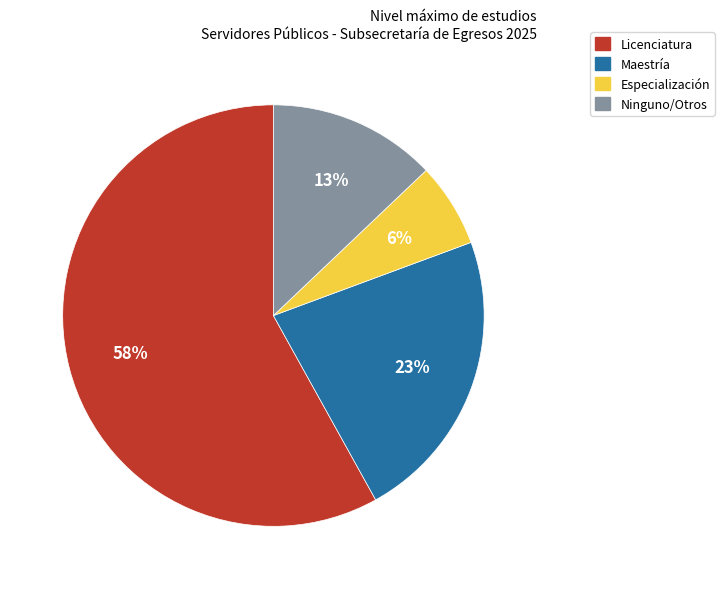

Is there a majority slice in this chart?

Yes